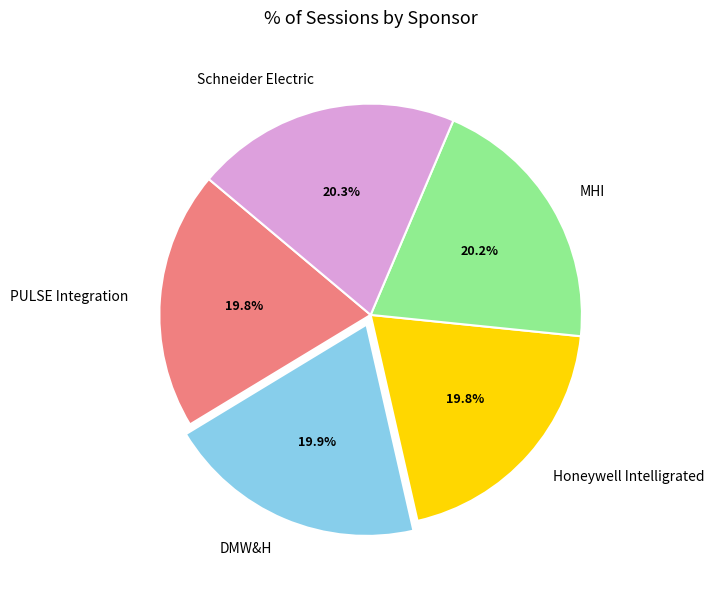

Approximately how many times larger is the value at MHI compared to DMW&H?

1.0